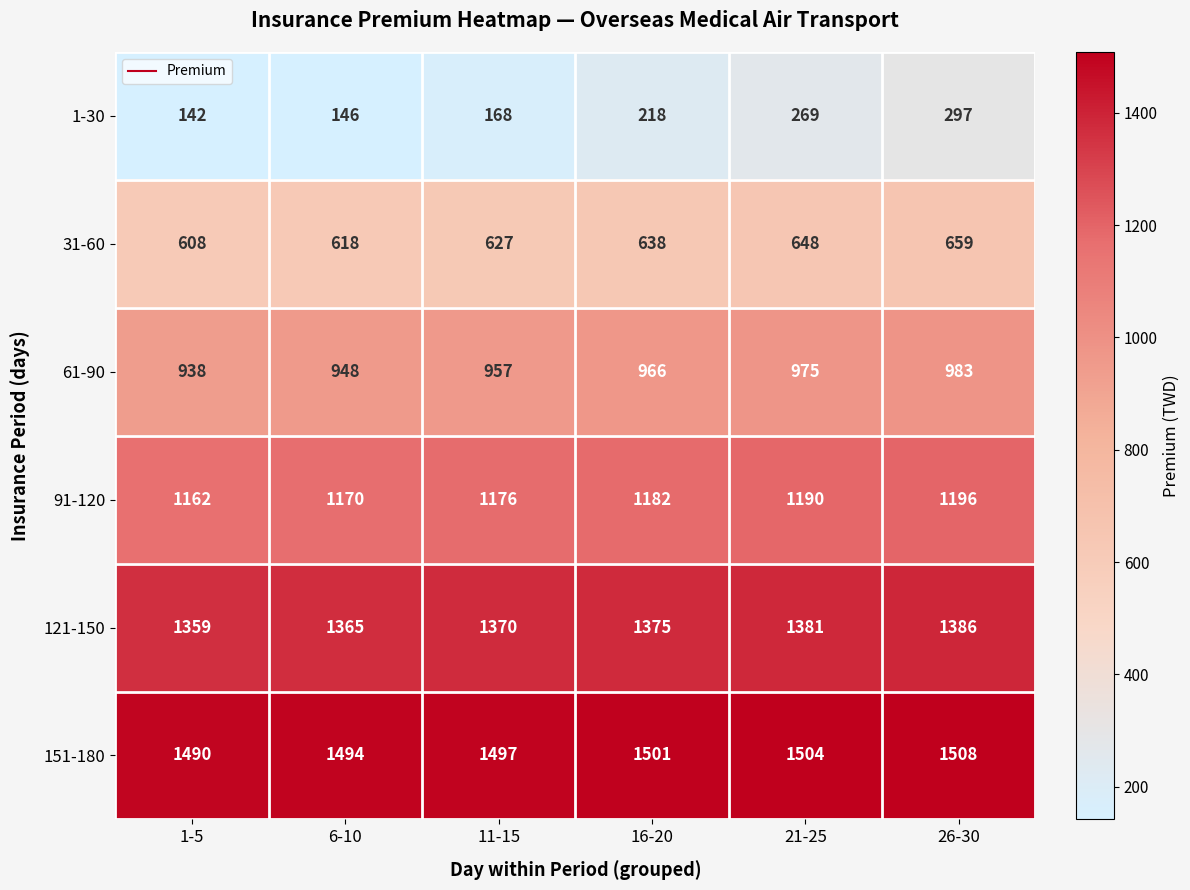

Which series has the widest spread of values?

1-30